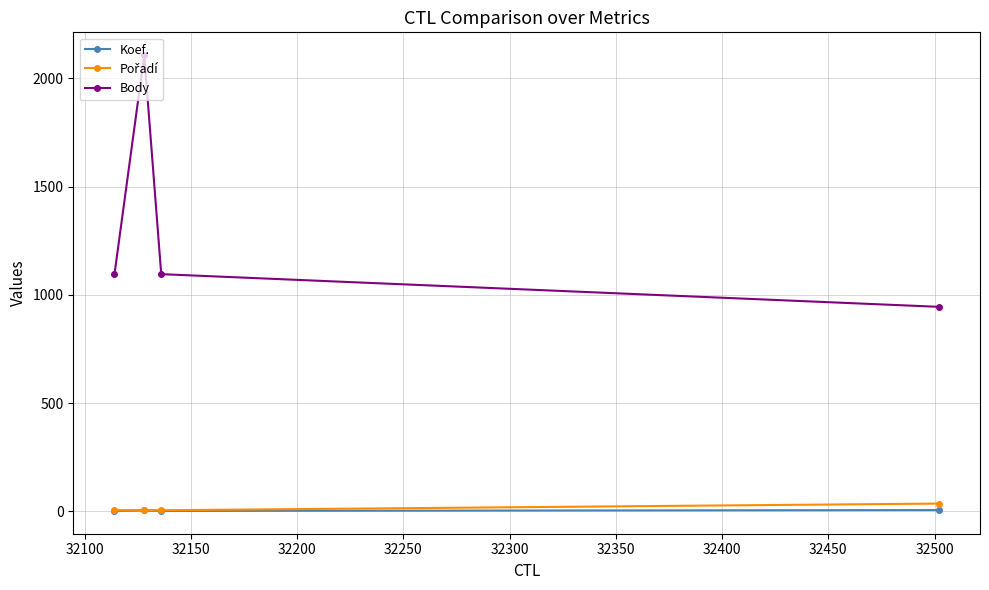

Which series has the widest spread of values?

Body